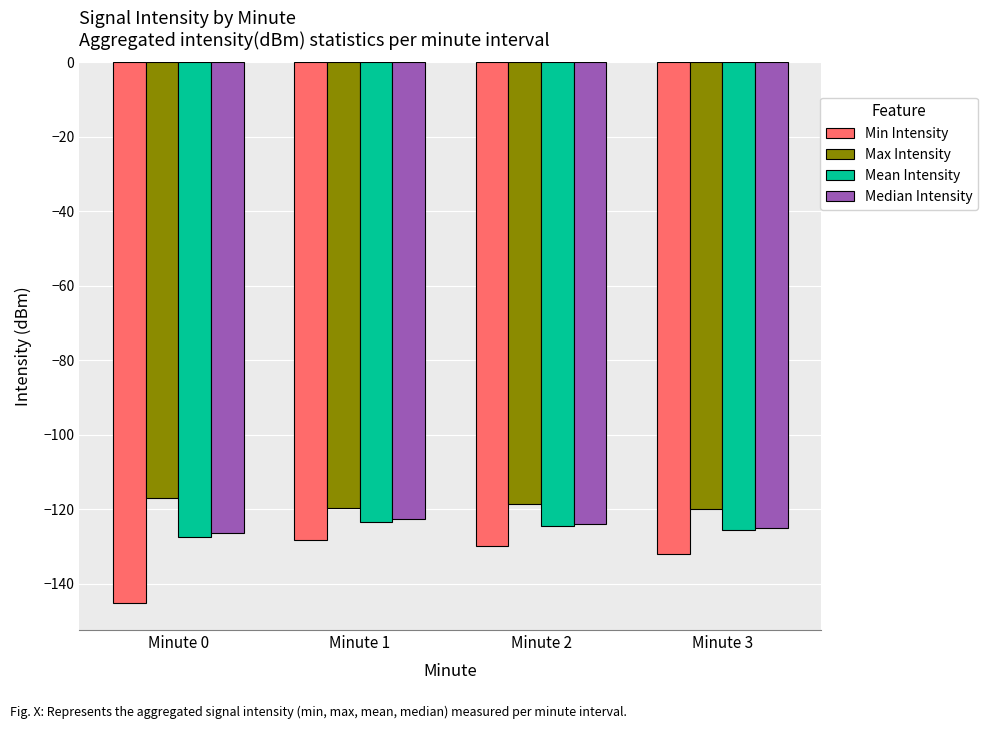

Which series has the widest spread of values?

Min Intensity